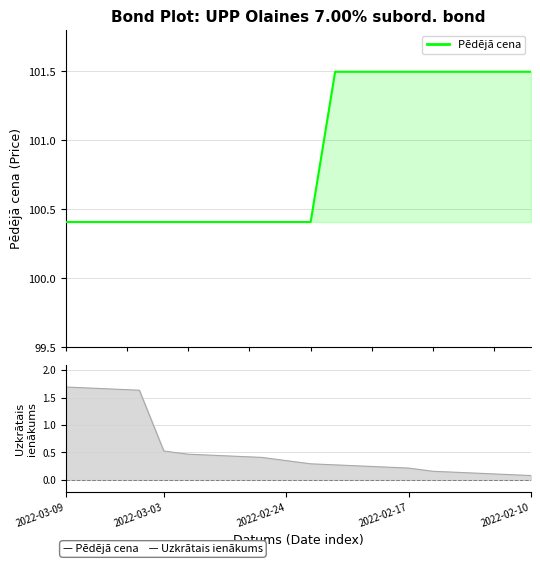

What is the difference between the second highest and second lowest values in the Pēdējā cena series?

1.1